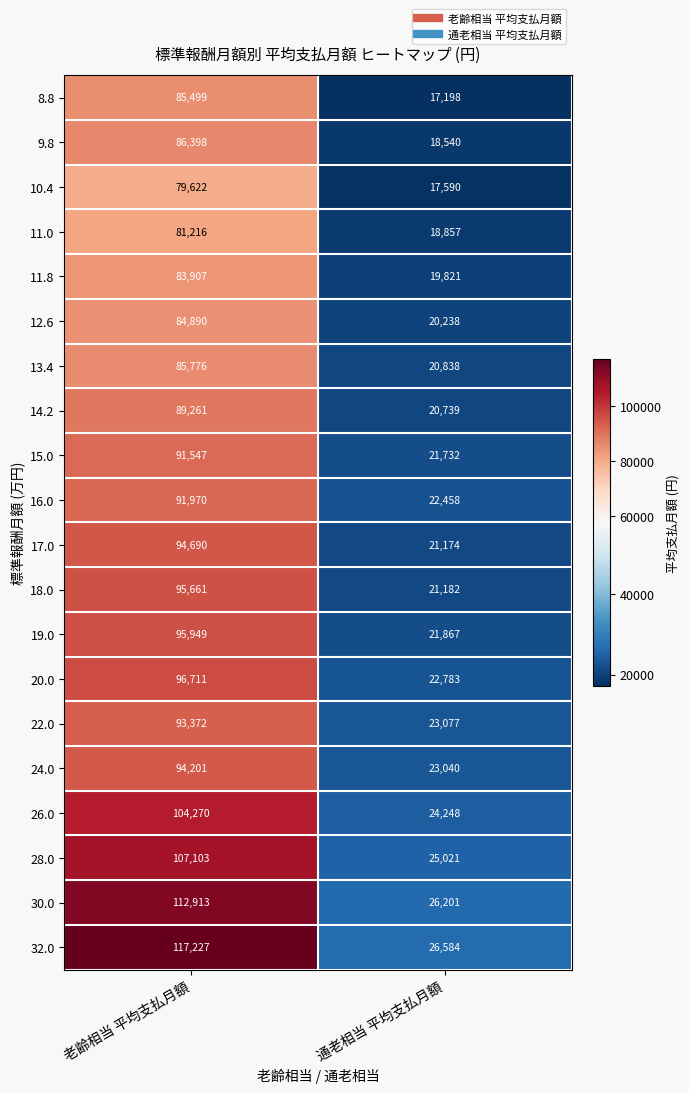

How many series are shown in this chart?

20